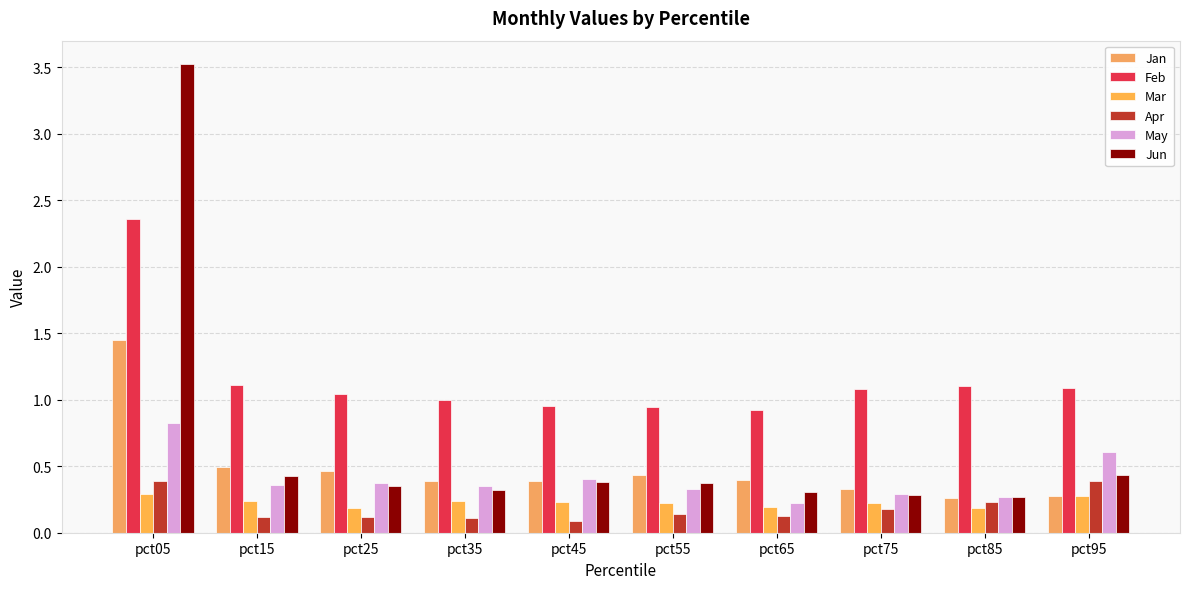

At which category is the sum across all series the highest?

pct05